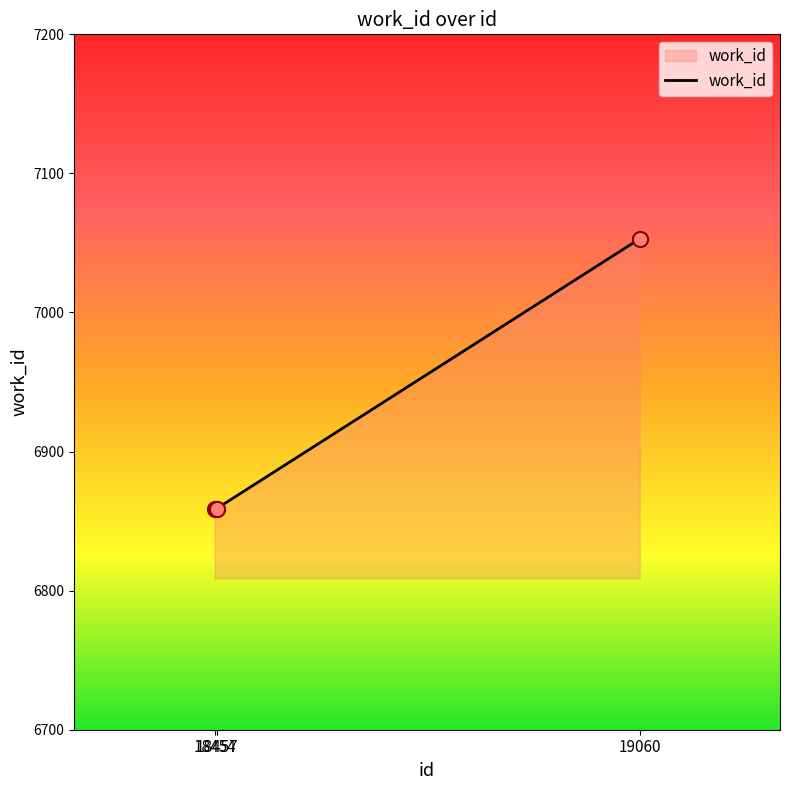

What is the change in value from 18457 to 19060?

+194